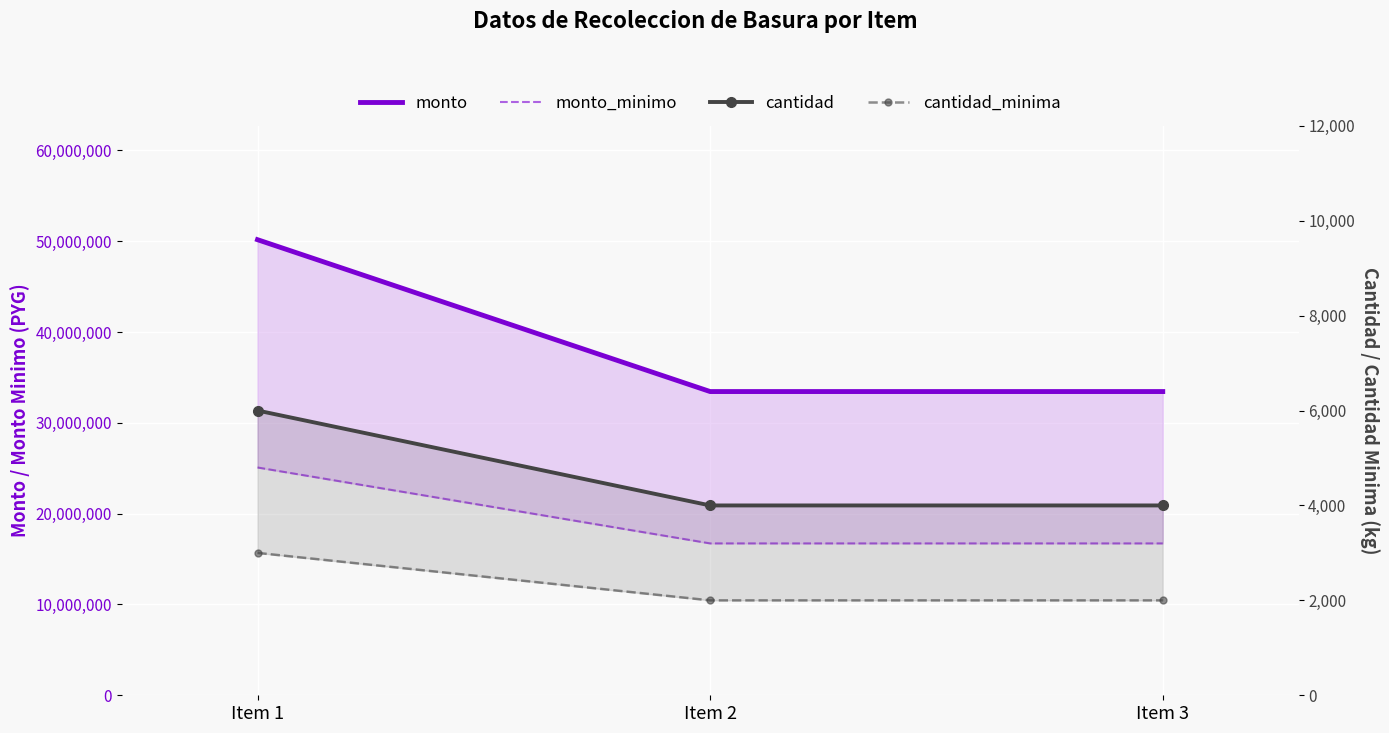

How many categories are shown in the chart?

3